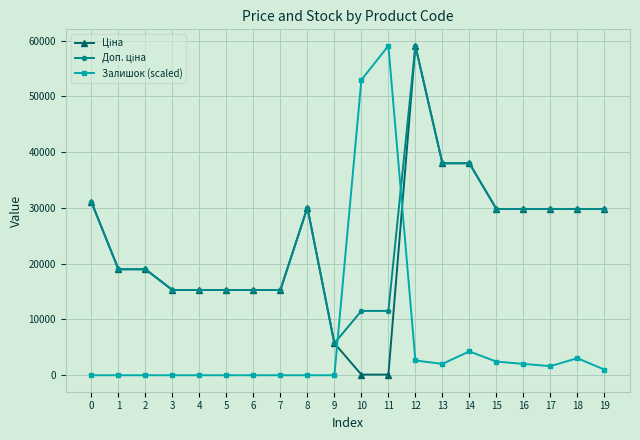

What is the maximum value for Залишок (scaled)?

59075.7